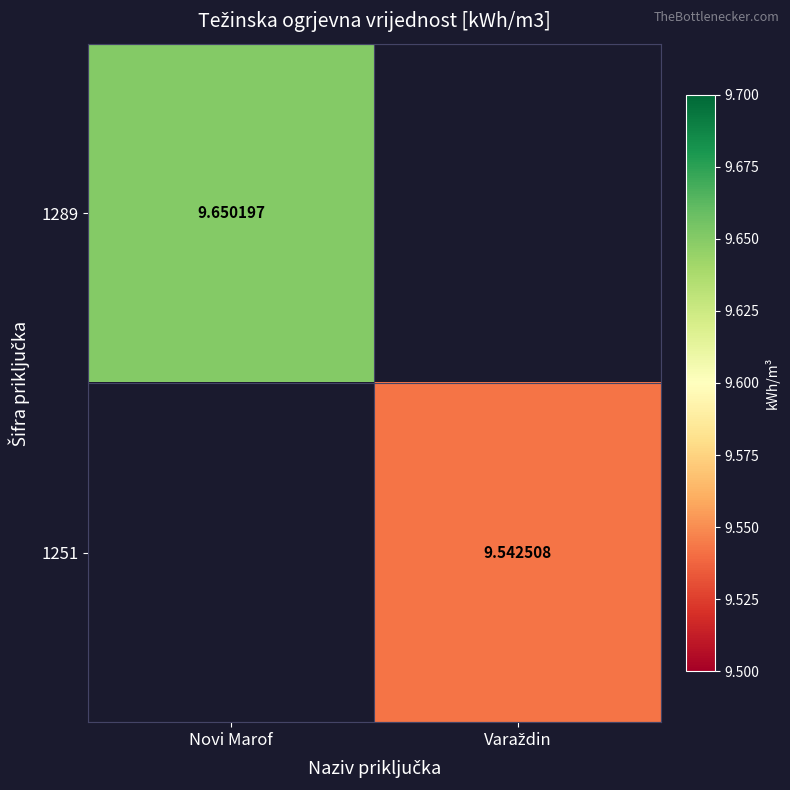

List the series in order of their overall mean, highest first.

1289, 1251